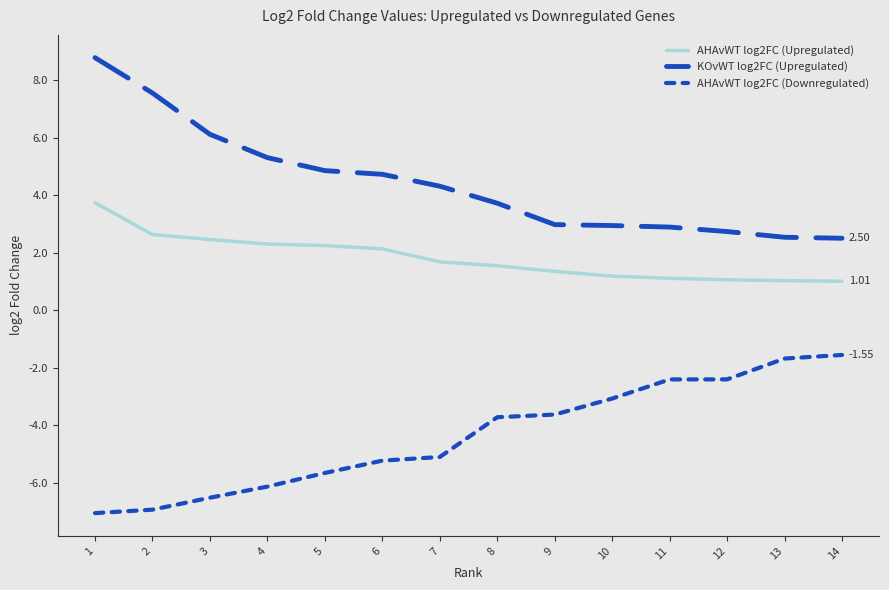

Does the chart have visible grid lines?

No